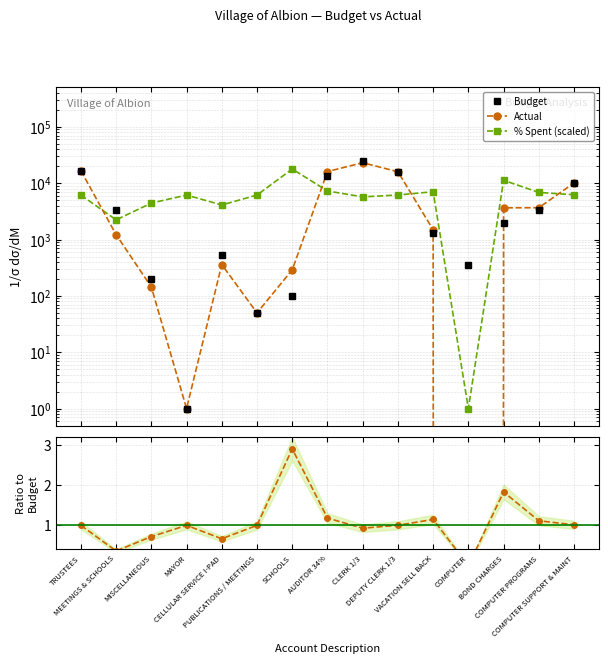

How many categories are shown in the chart?

15